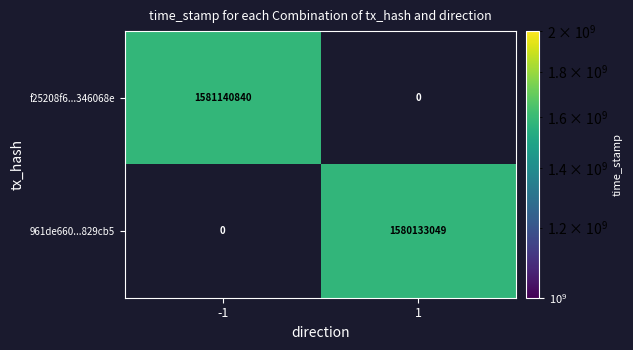

Is the value of 961de660...829cb5 at 1 greater than the value of f25208f6...346068e at -1?

No